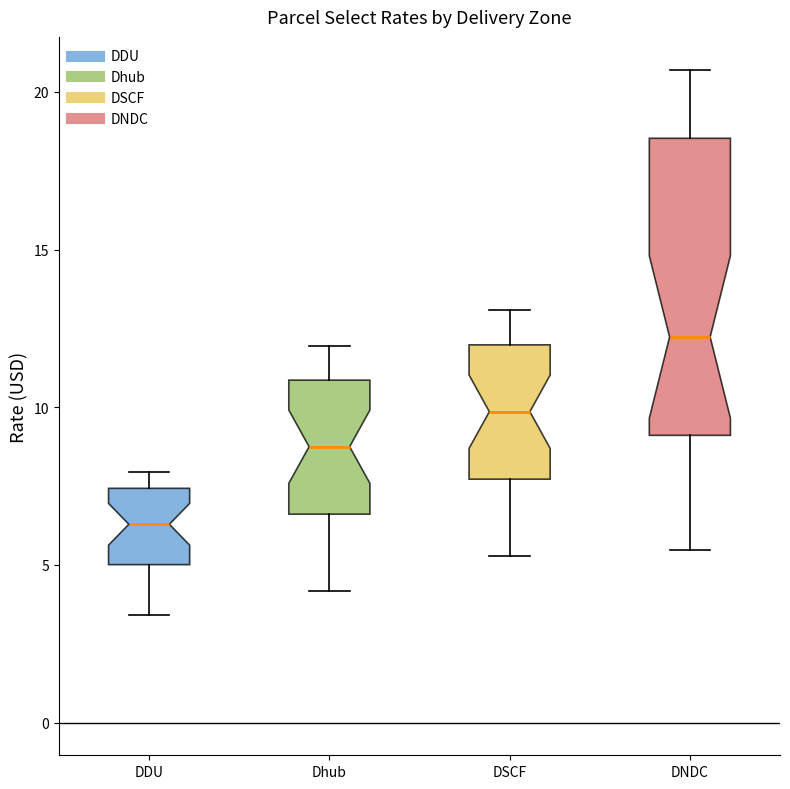

Where does the median line of the box for DNDC sit on the y-axis? The values are not printed on the chart, so give them approximately, as read against the axis.

12.0